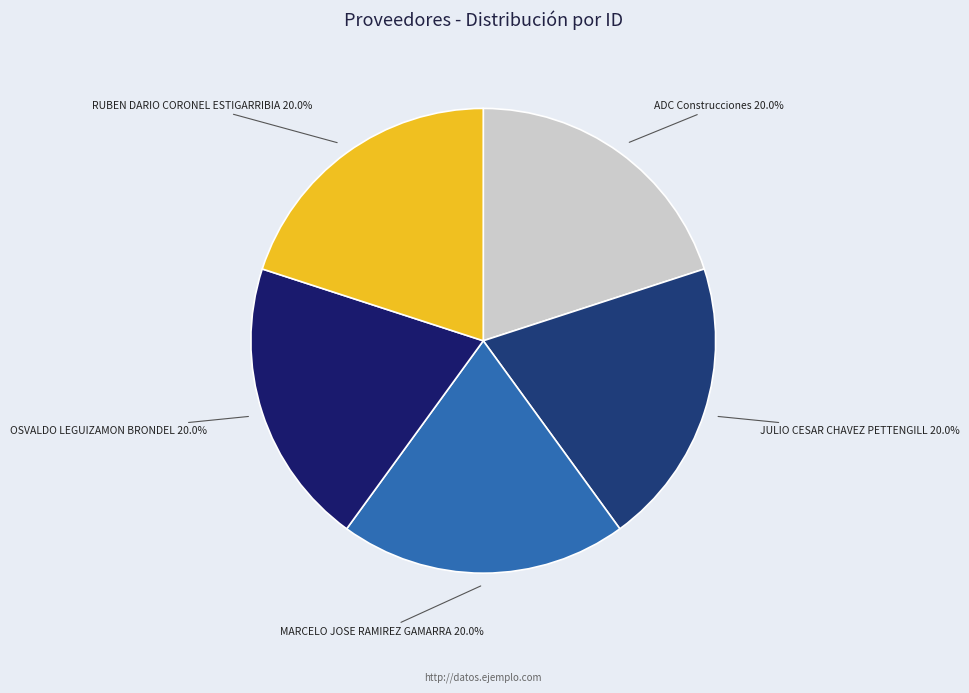

Which slice is the smallest?

OSVALDO LEGUIZAMON BRONDEL